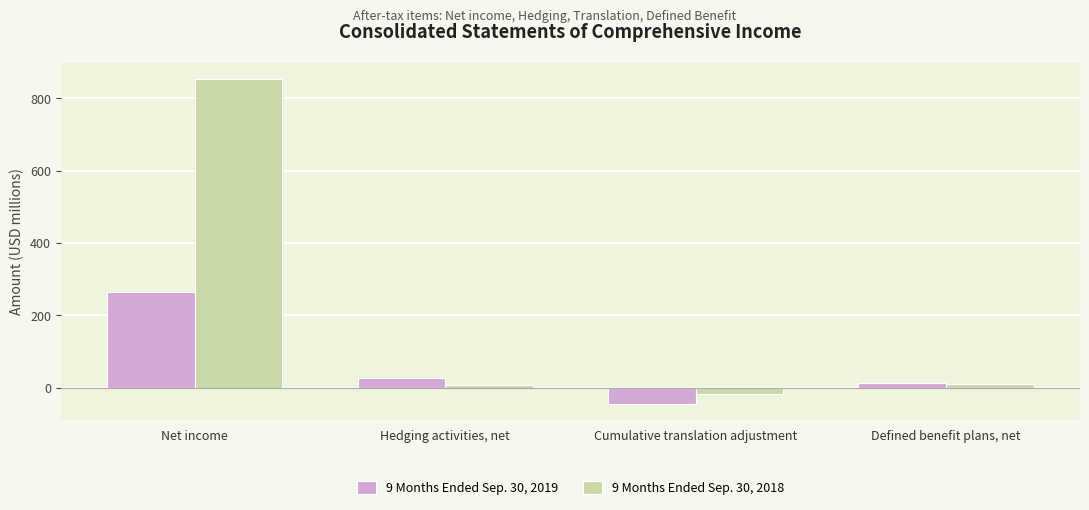

Which series has the largest range (max minus min)?

9 Months Ended Sep. 30, 2018